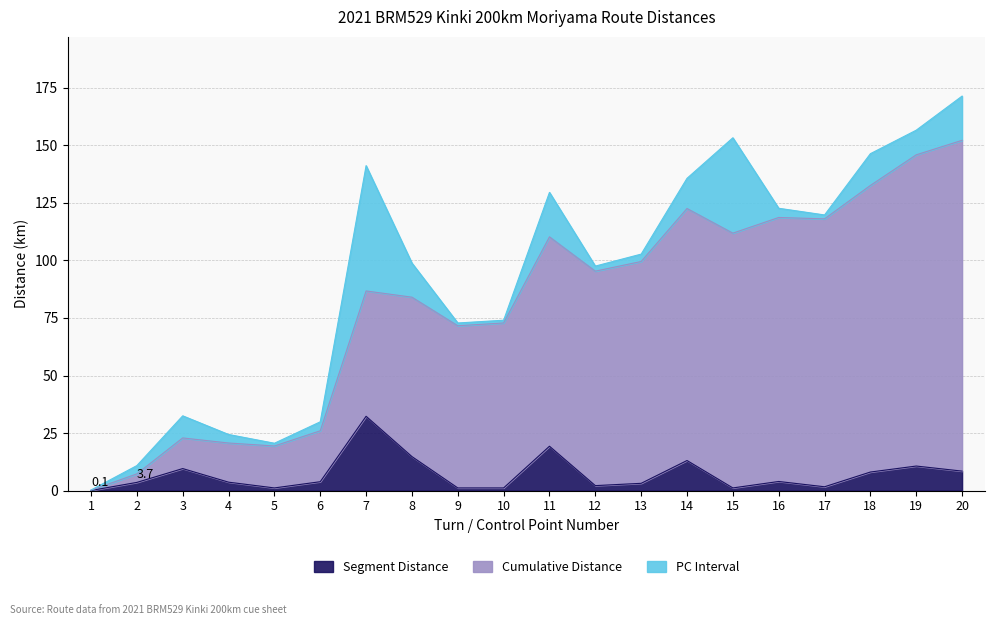

What is the lowest value of the Segment Distance series?

0.1